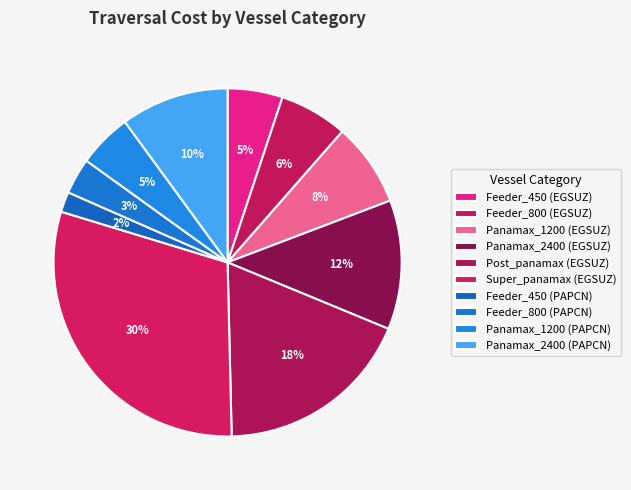

Between Panamax_1200 (EGSUZ) and Feeder_800 (PAPCN), which is larger?

Panamax_1200 (EGSUZ)